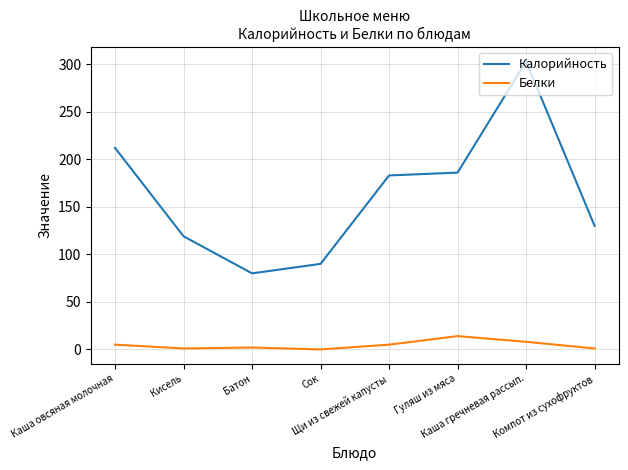

What is the maximum value shown in the chart?

303